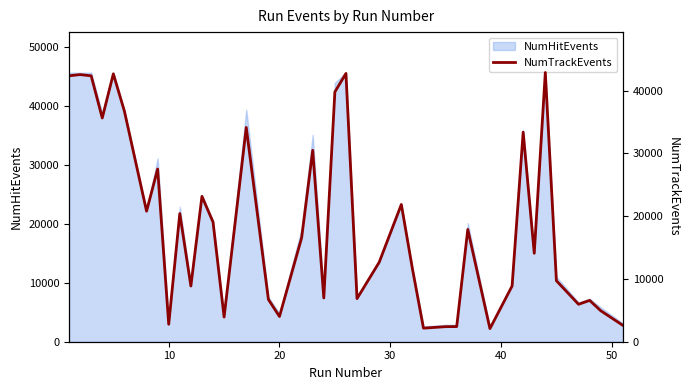

Reading left to right, transcribe all the data shown in this chart.

42377	42566	42374	35651	42688	36734	20799	27519	2782	20425	8878	23161	19071	3932	34142	6734	4018	16567	30502	6973	39800	42748	6873	12658	21874	11639	2161	2401	2415	17894	2085	8879	33392	14096	42902	9716	5965	6586	4942	2609